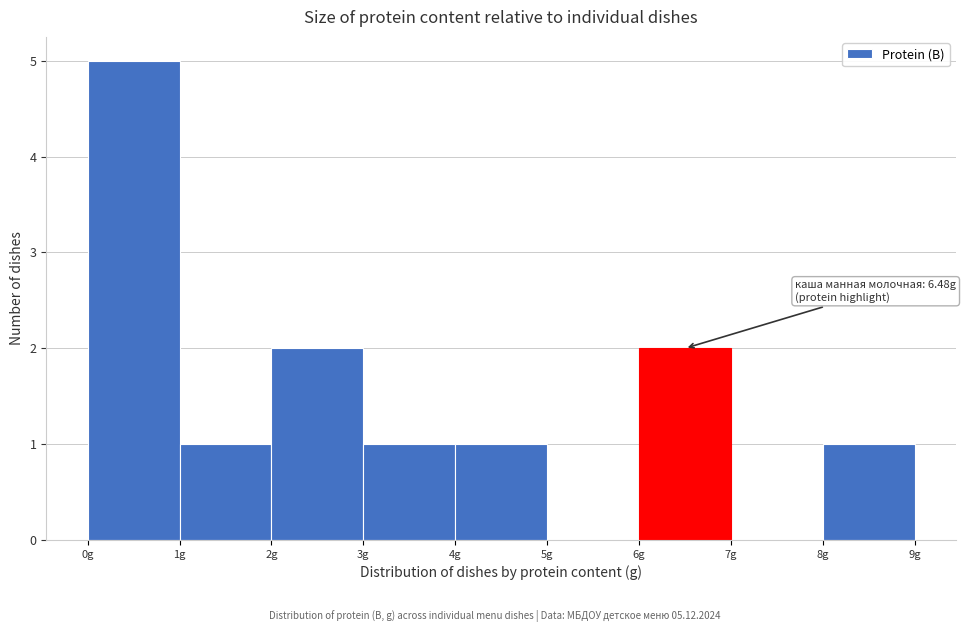

Over which range of the x-axis is the bar tallest?

0 to 1